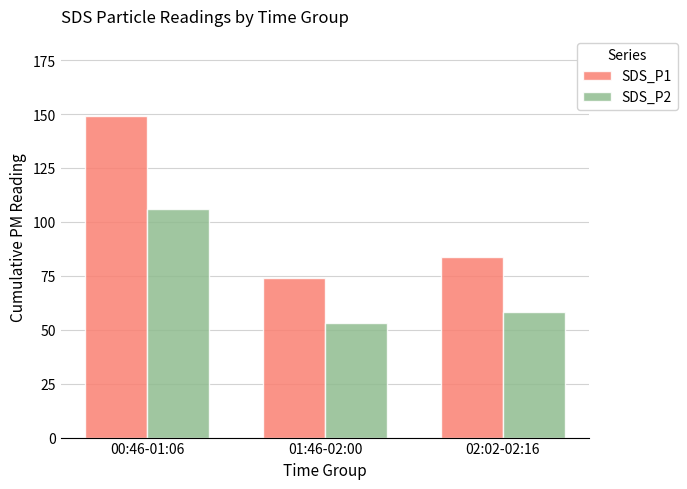

Reading left to right, transcribe all the data shown in this chart.

SDS_P1: 149.0	74.2	83.9
SDS_P2: 106.0	53.3	58.3